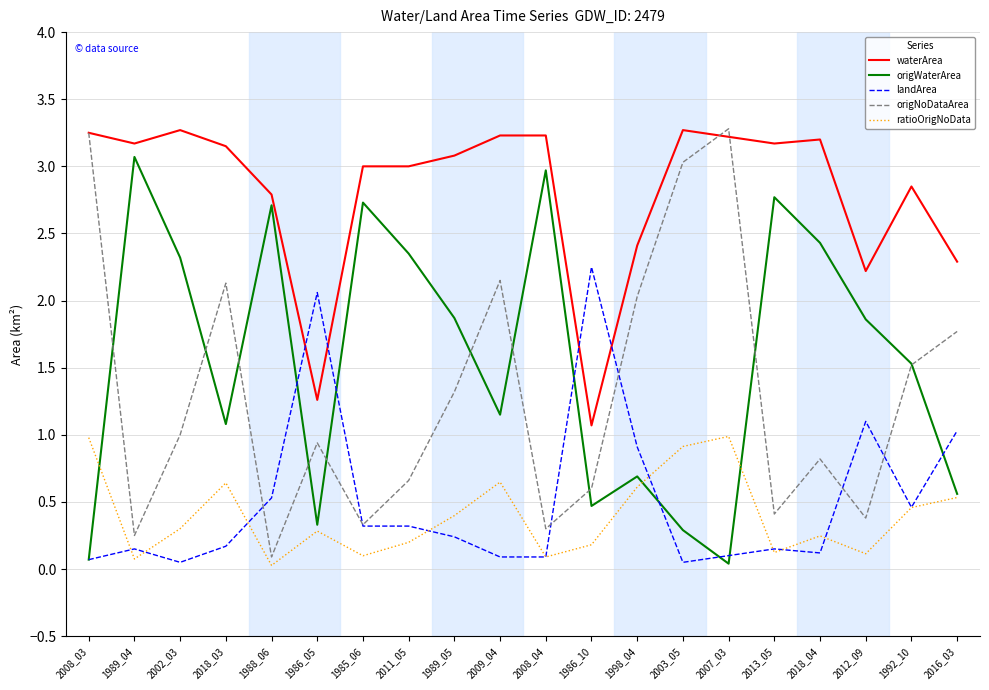

What is the sum of the origWaterArea values at 1992_10 and 2013_05?

4.3